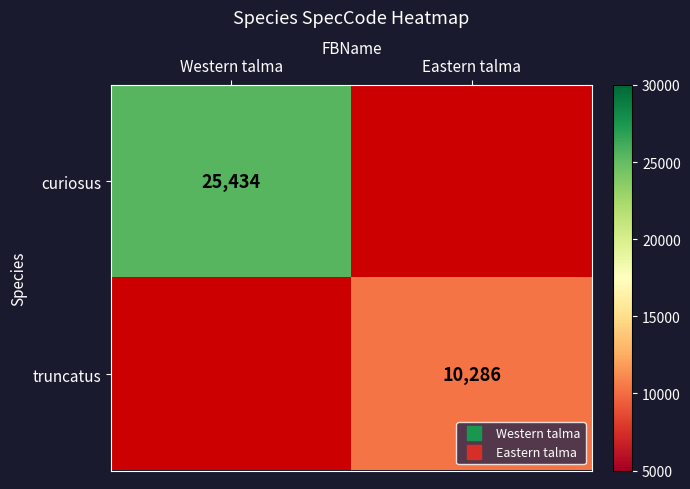

How many data points does each series have?

2